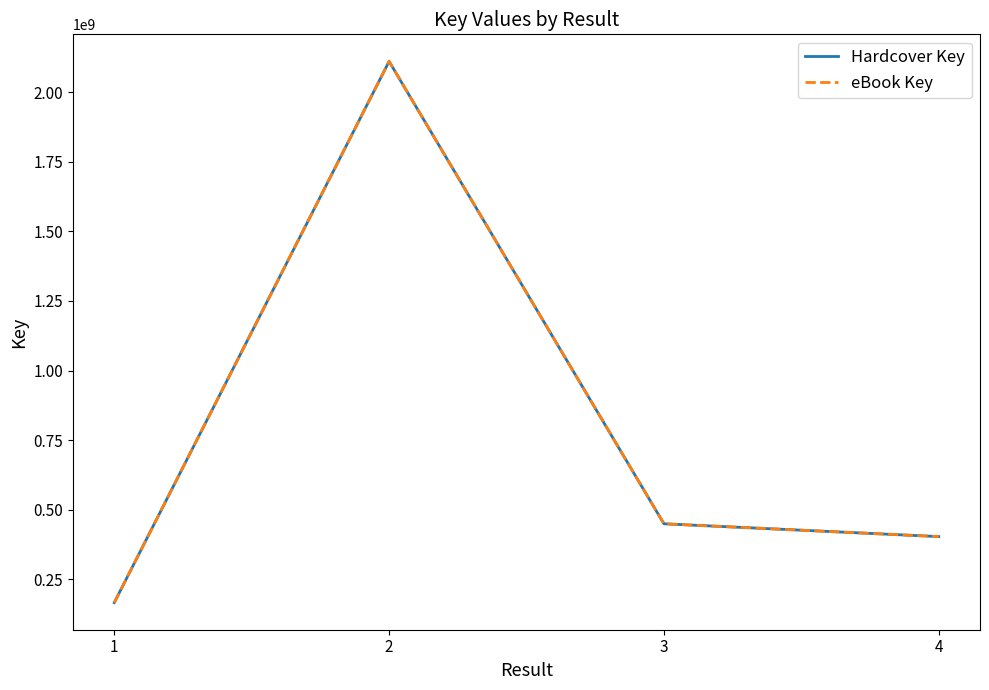

Is this an area chart (filled region under the line)?

No